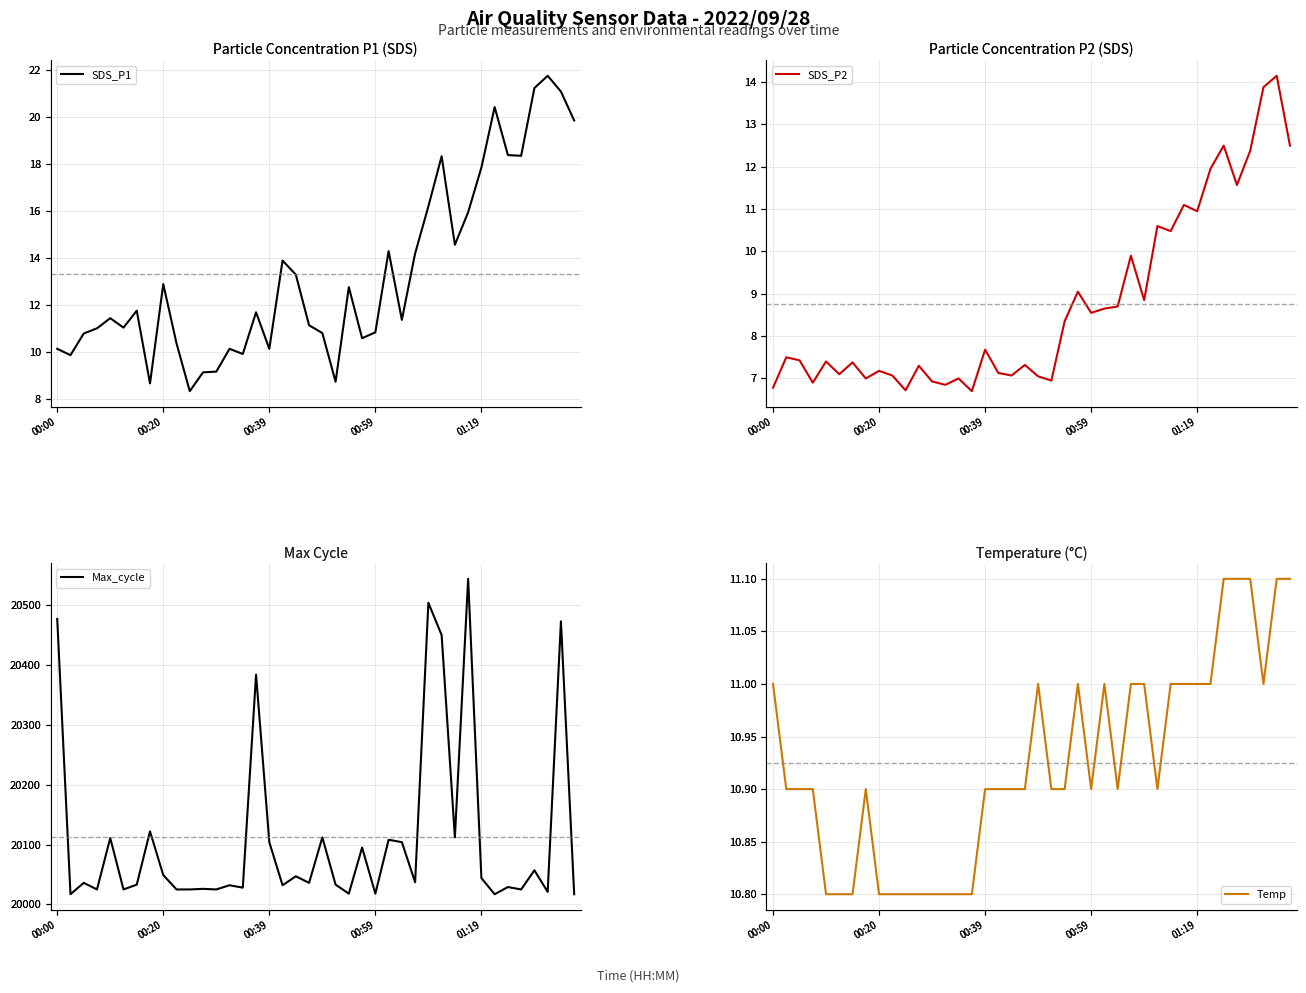

How many lines are shown in the chart?

4